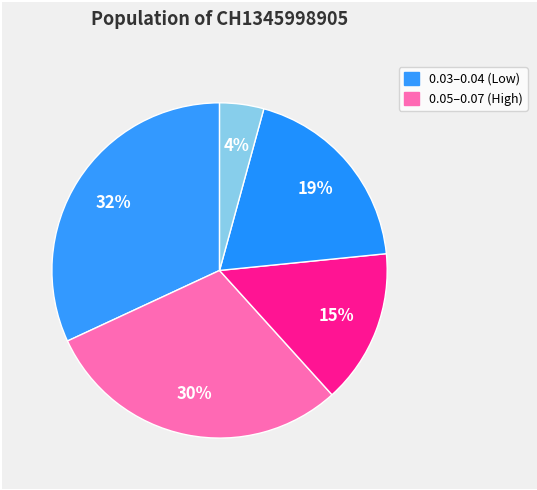

Count the number of slices in the pie.

5